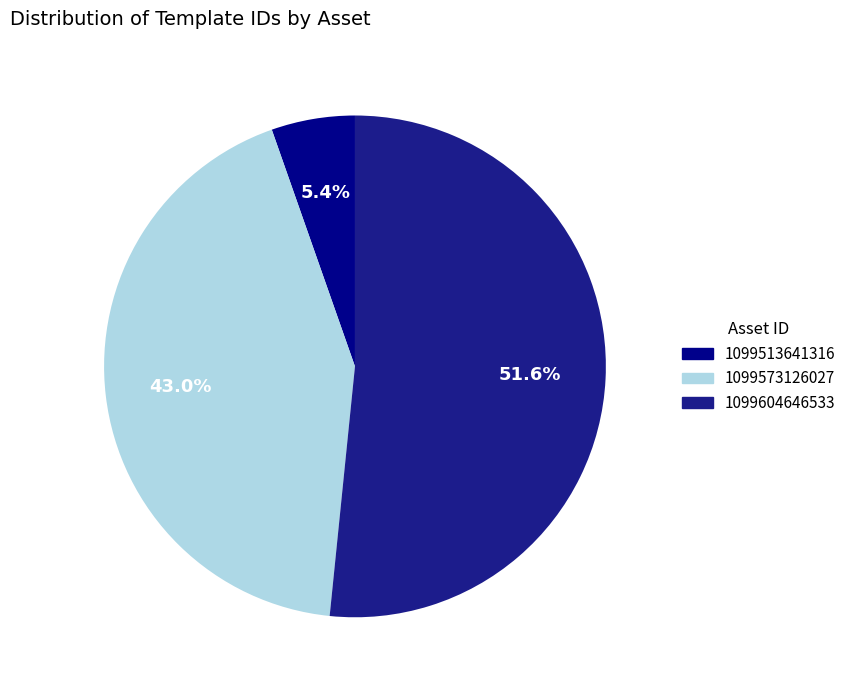

Which slice is the largest?

1099604646533